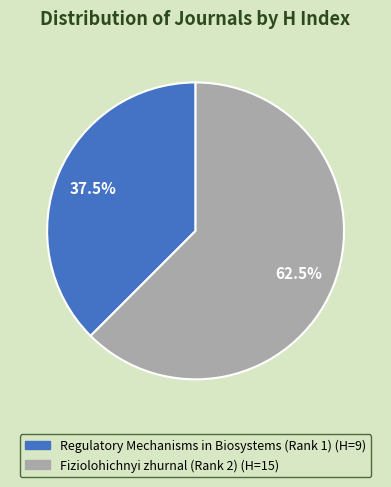

Approximately how many times larger is the value at Regulatory Mechanisms in Biosystems (Rank 1) compared to Fiziolohichnyi zhurnal (Rank 2)?

0.6